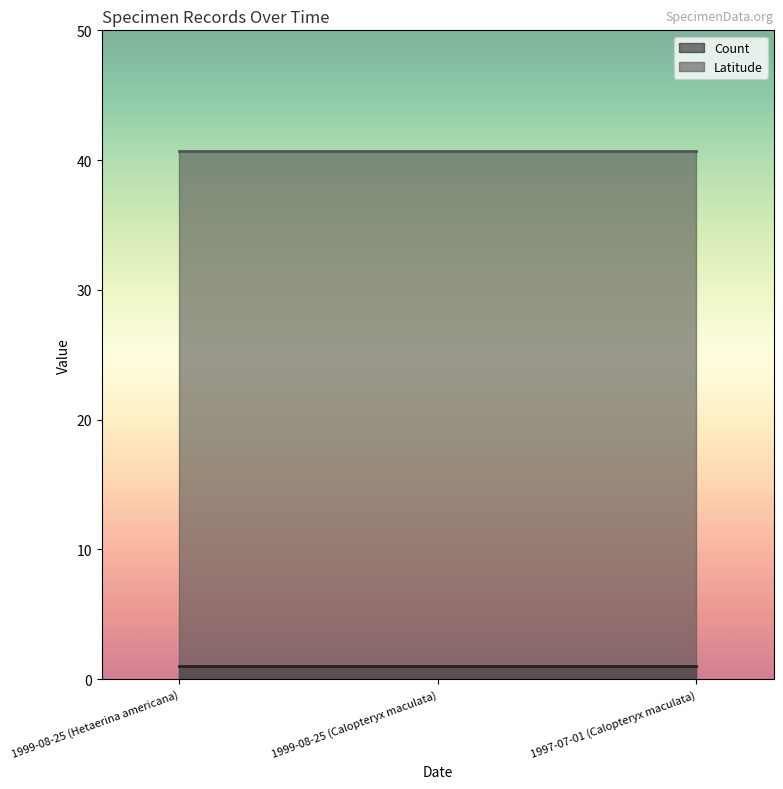

At which category is the sum across all series the highest?

1999-08-25 (Hetaerina americana)